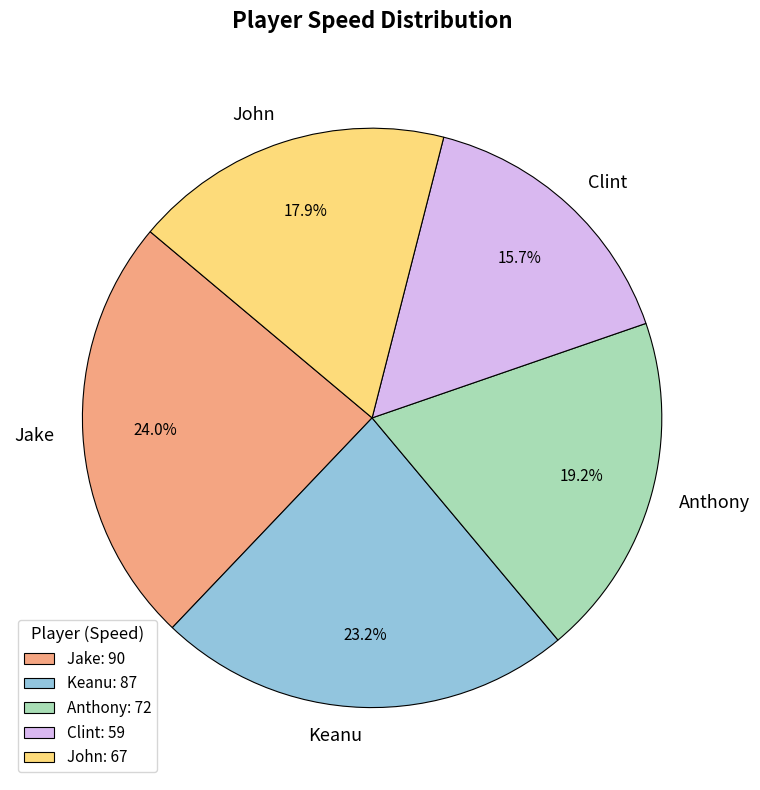

Which category has the biggest portion of the pie?

Jake